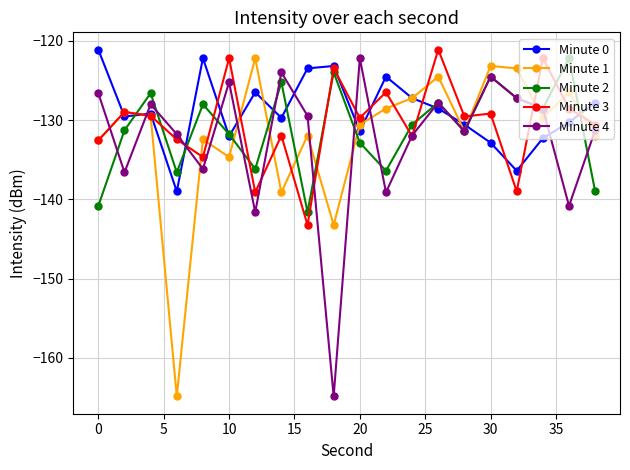

What is the sum of all Minute 3 values?

-2606.6